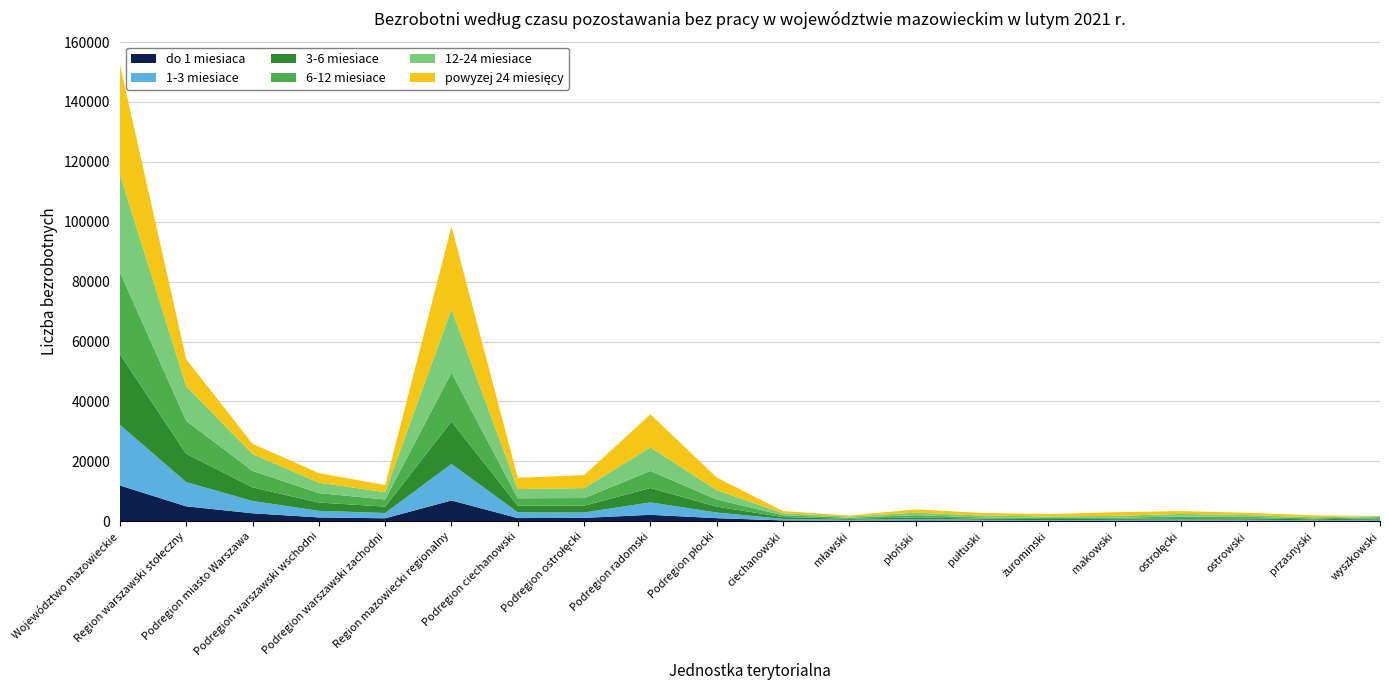

The powyzej 24 miesięcy series shows 3407 at Podregion miasto Warszawa. True or false?

True